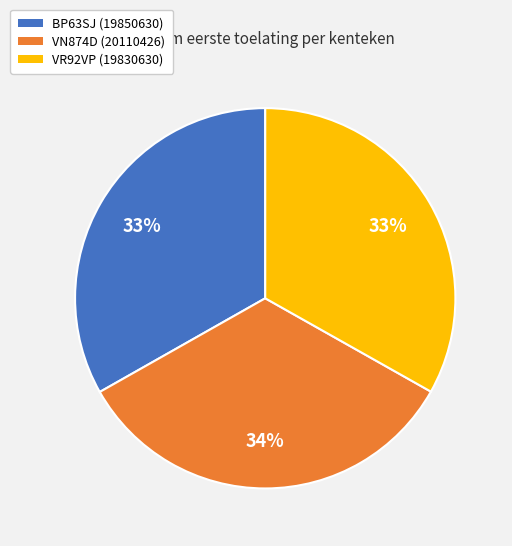

Combined, do BP63SJ and VN874D account for over 50%?

Yes